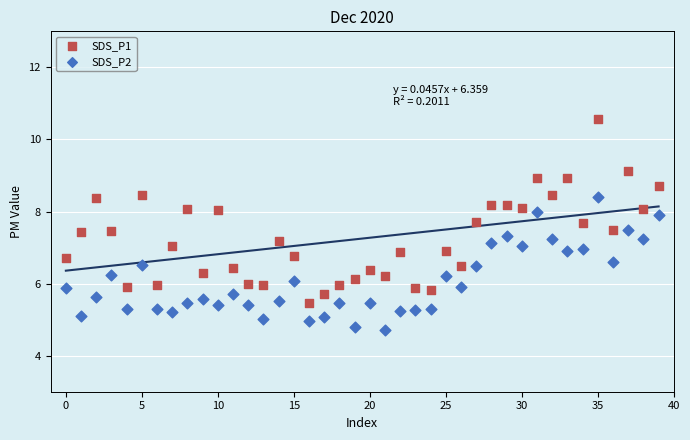

Which series has the largest Y range (max minus min)?

SDS_P1